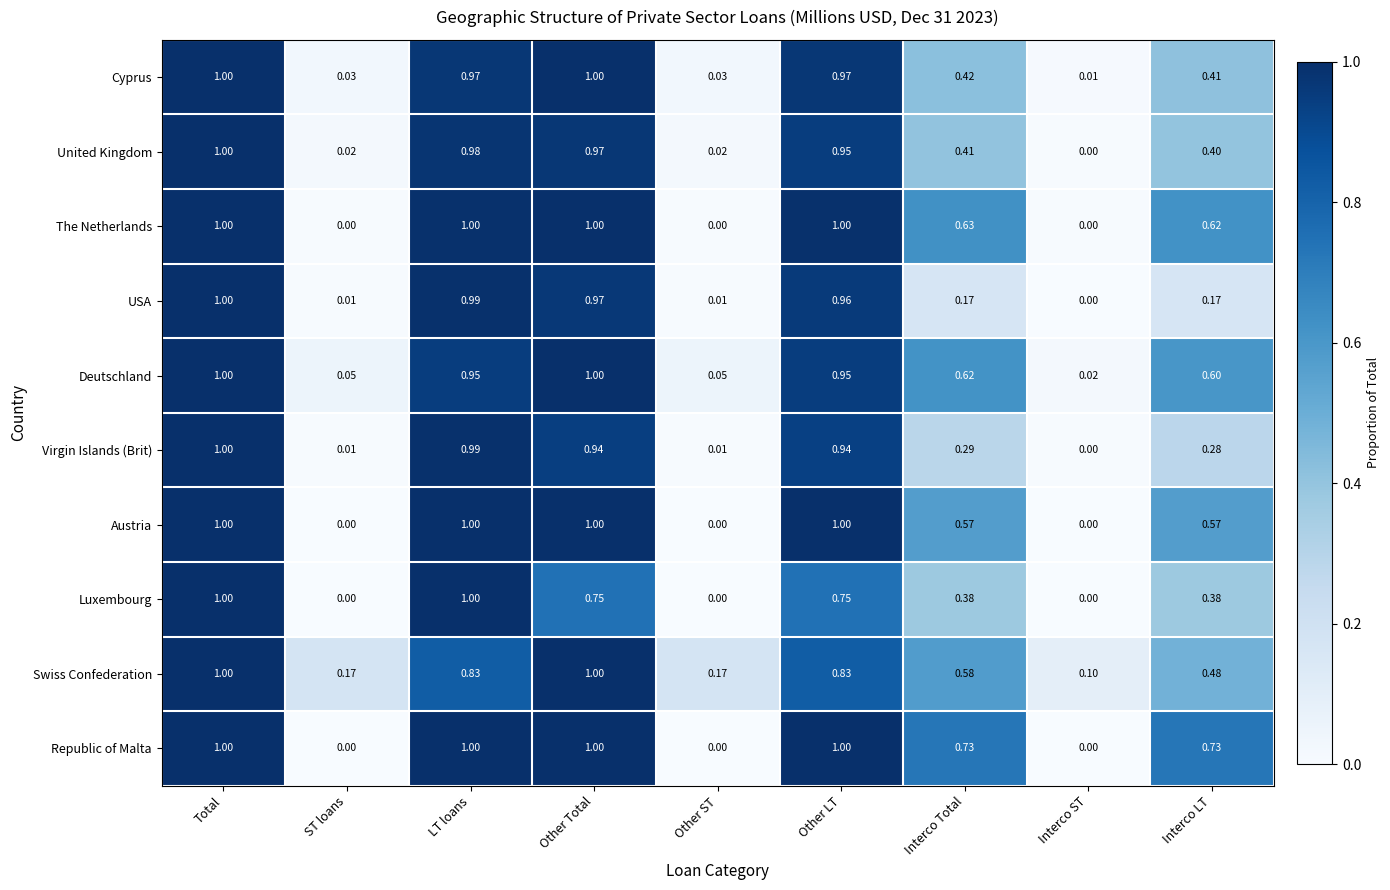

What is the greatest value displayed?

1.0